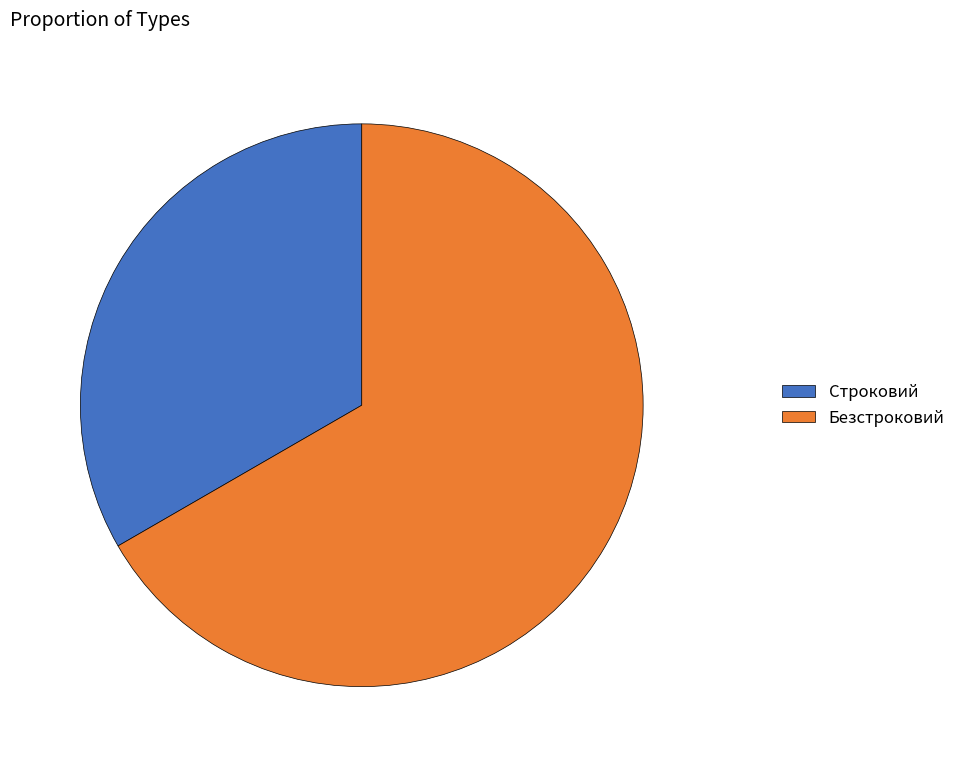

What is the smallest slice in the pie chart?

Строковий